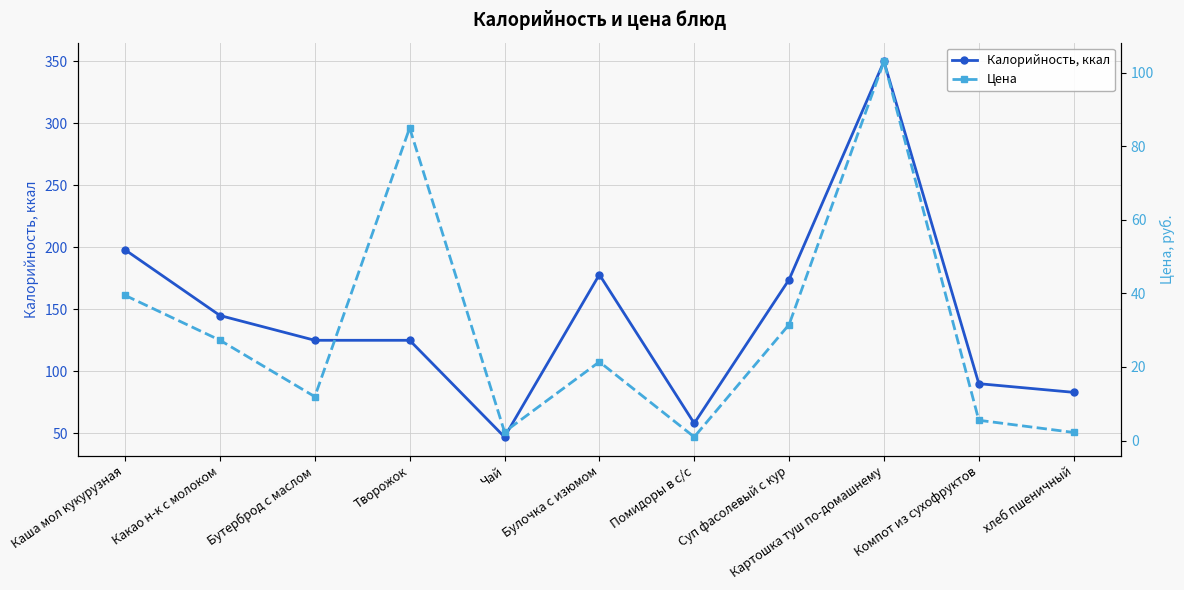

True or false: Калорийность, ккал has more than 1 interior local peaks.

True